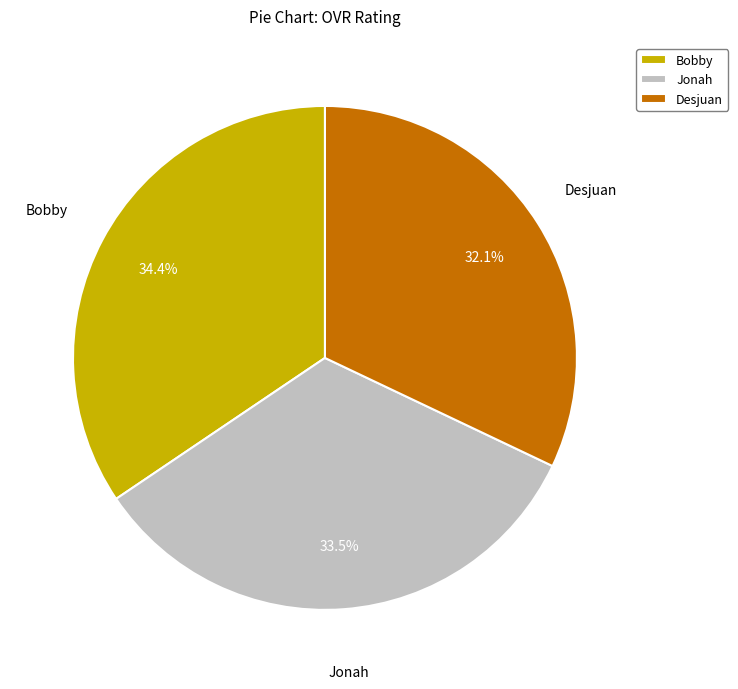

To the nearest percent, what percentage of the pie is Desjuan?

32%